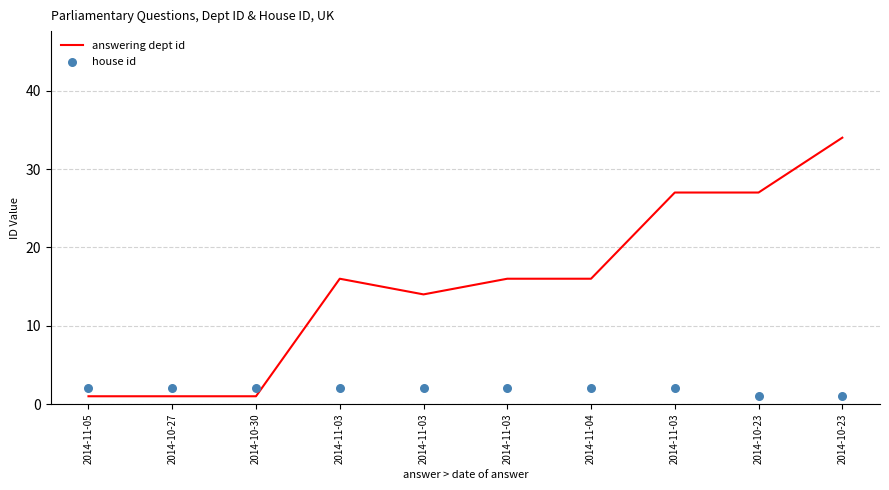

Which series contains the highest Y value?

answering dept id